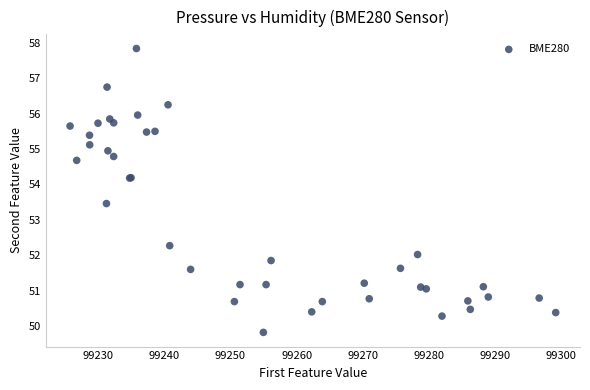

What Y value in the scatter plot is closest to 53?

53.5